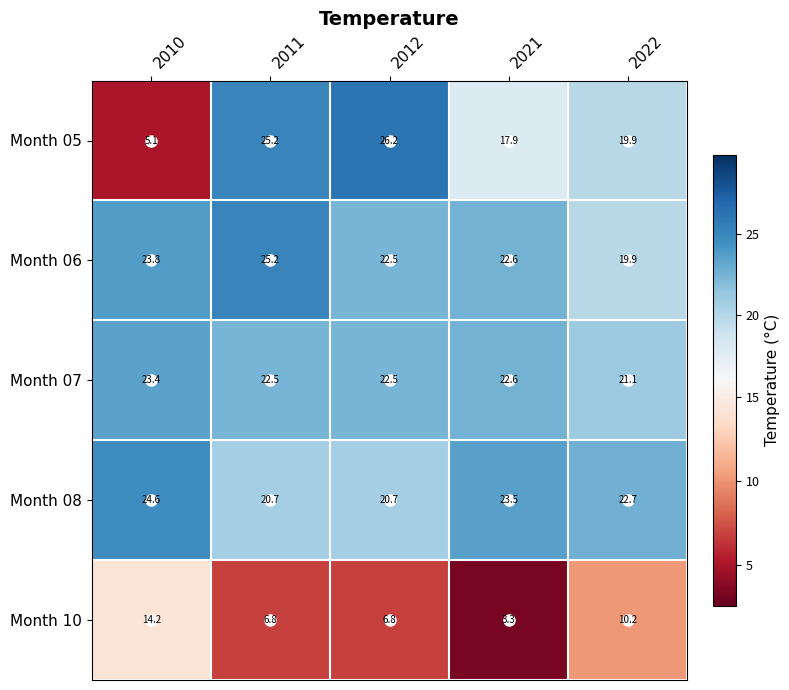

At how many categories does at least one series exceed 22?

5